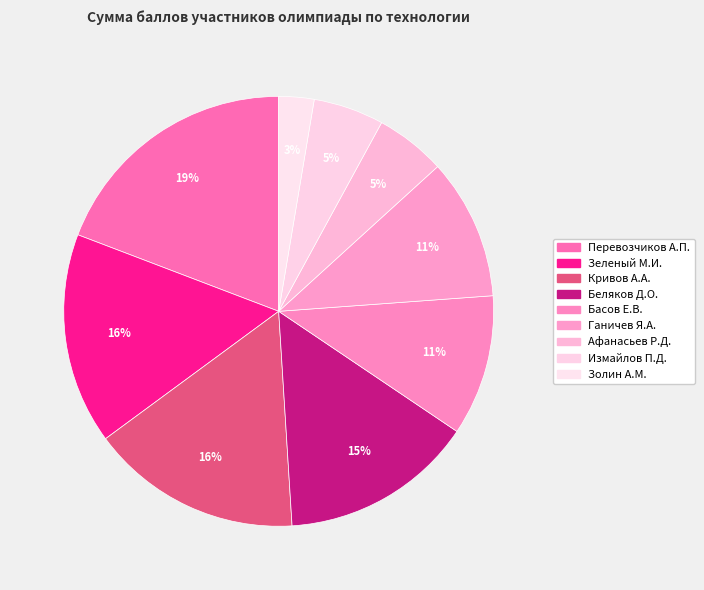

How many segments does this pie chart have?

9